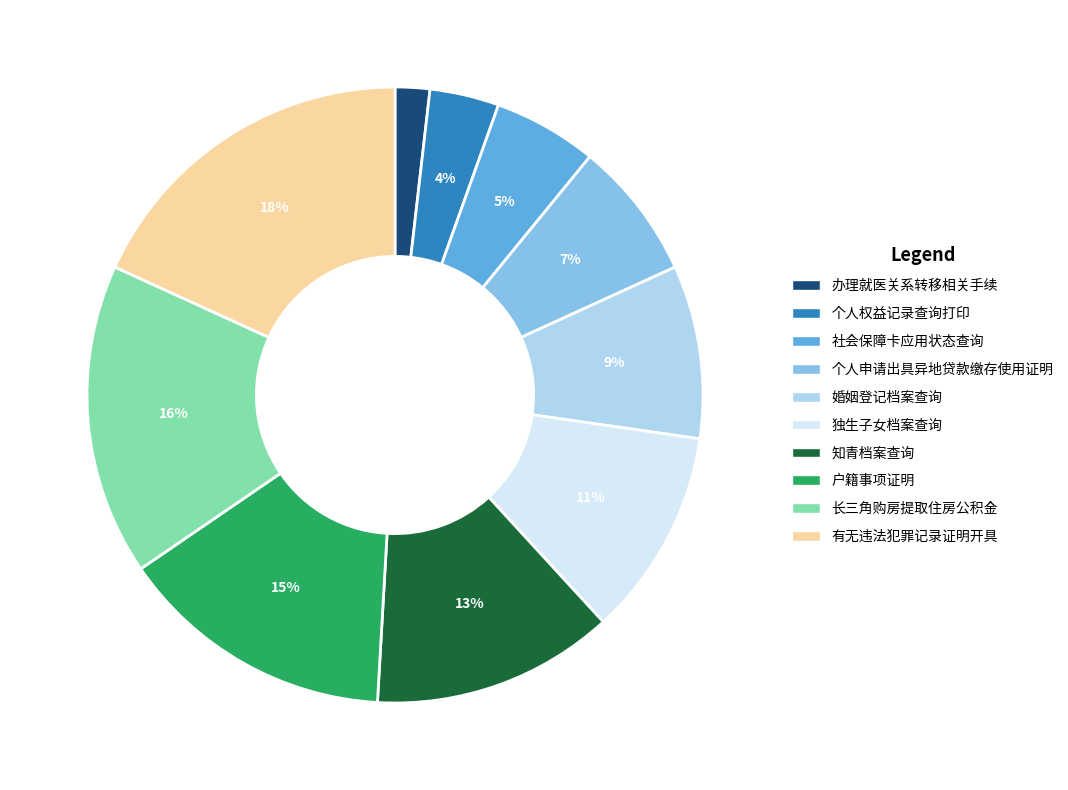

Is it true that 知青档案查询 is 13% of the pie?

True